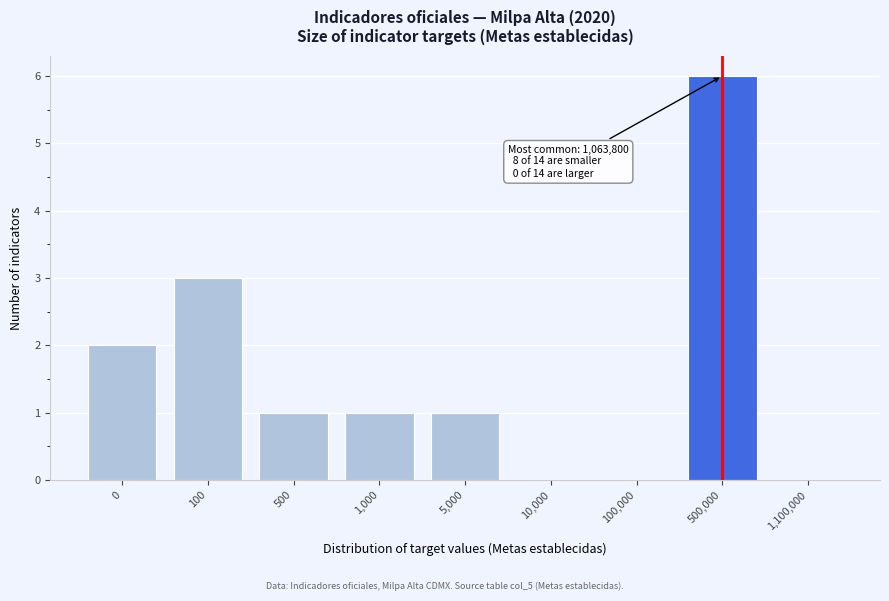

Reading left to right, what are all the values shown in this chart?

0=2	100=3	500=1	1,000=1	5,000=1	10,000=0	100,000=0	500,000=6	1,100,000=0